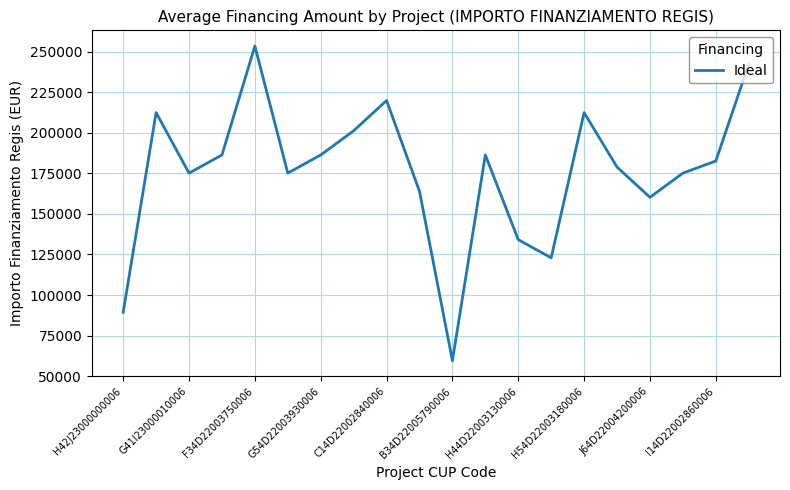

What is the maximum value shown in the chart?

253355.4